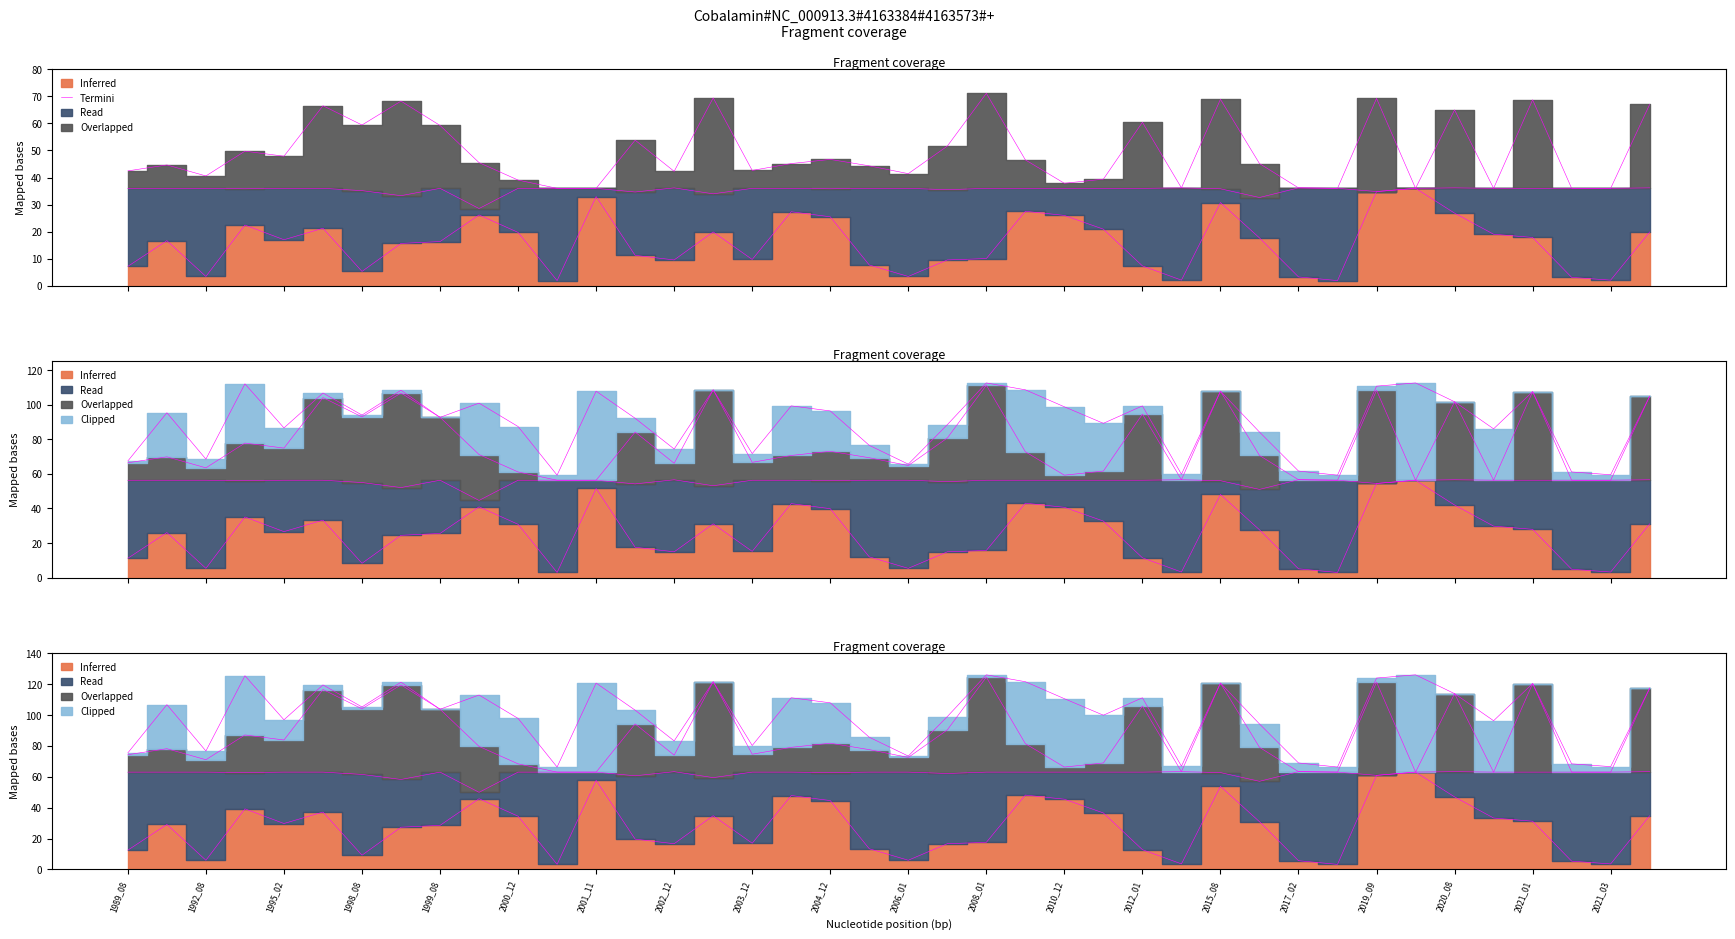

What is the difference between the values at 39 and 1998_08?

2.5